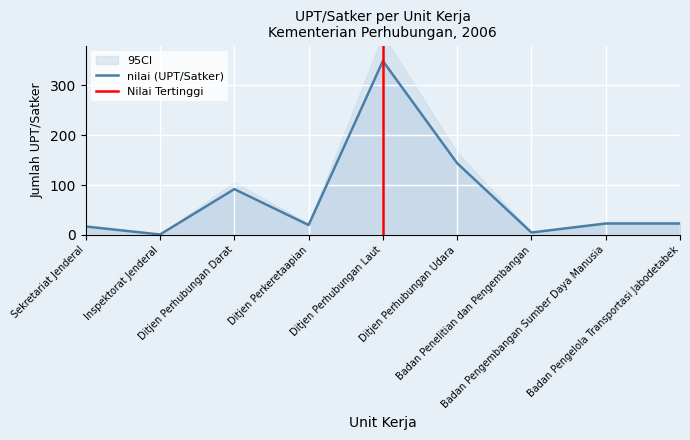

What is the sum of the values at Sekretariat Jenderal and Ditjen Perhubungan Darat?

109